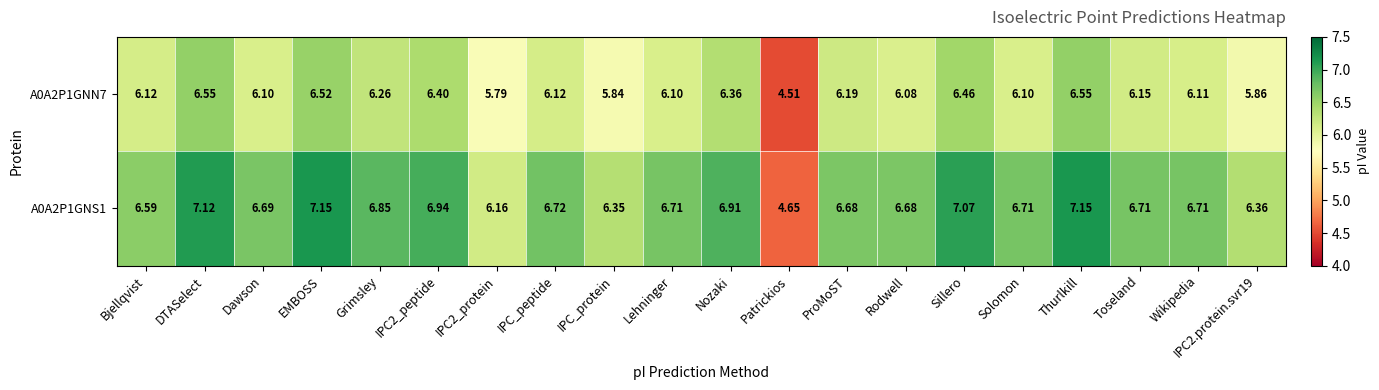

How many series are shown in this chart?

2